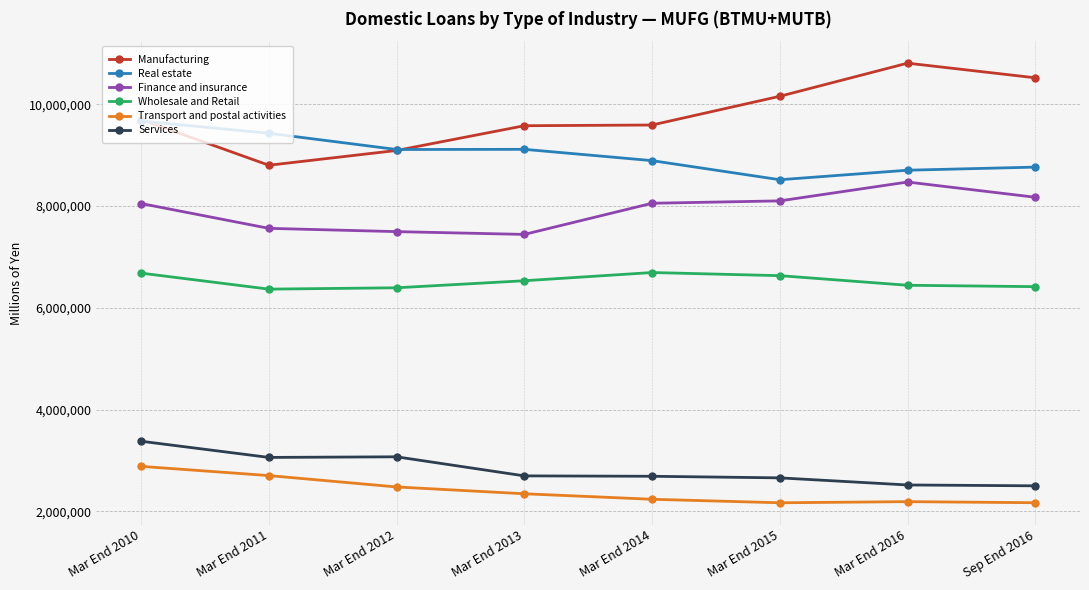

The Finance and insurance series shows 8054078 at Mar End 2014. True or false?

True